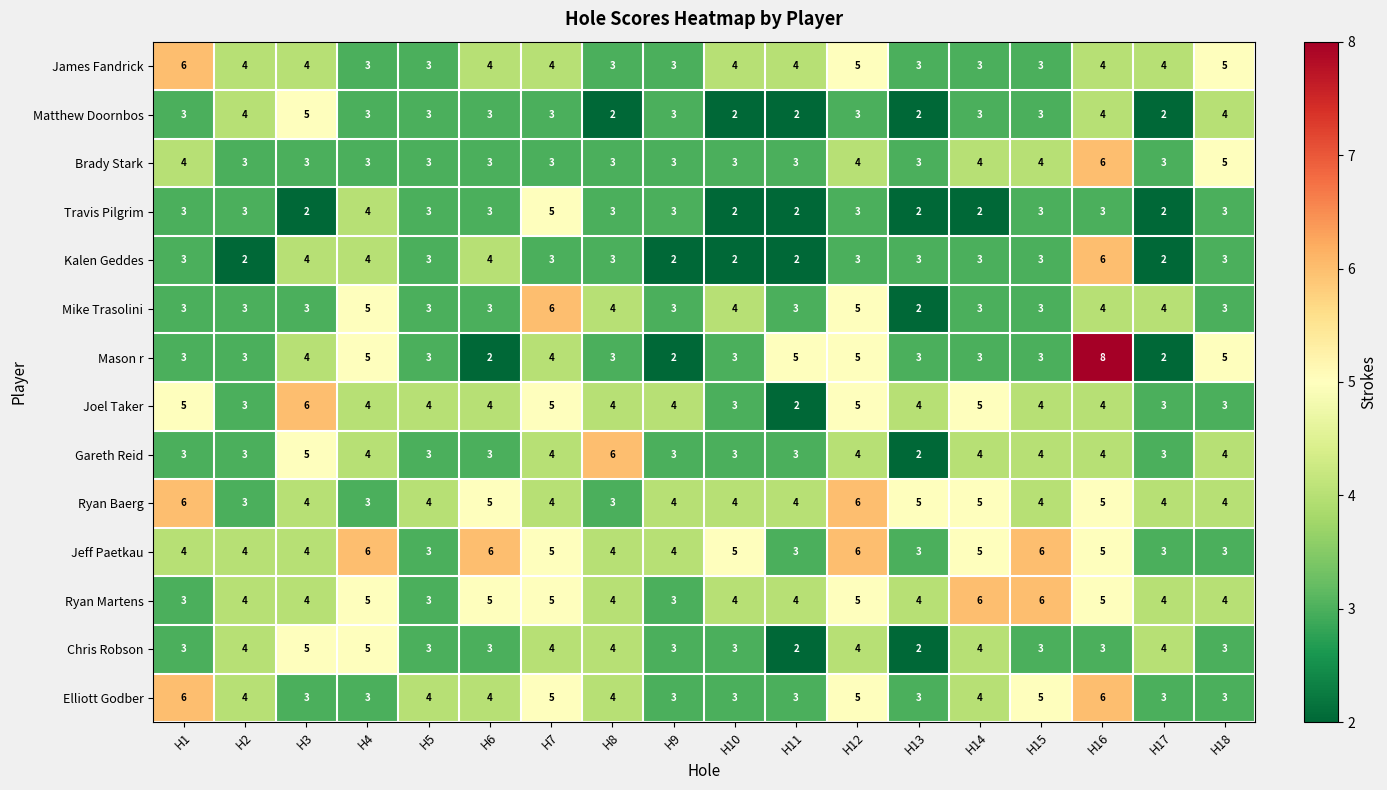

Is it true that Kalen Geddes equals 3 at H17?

False